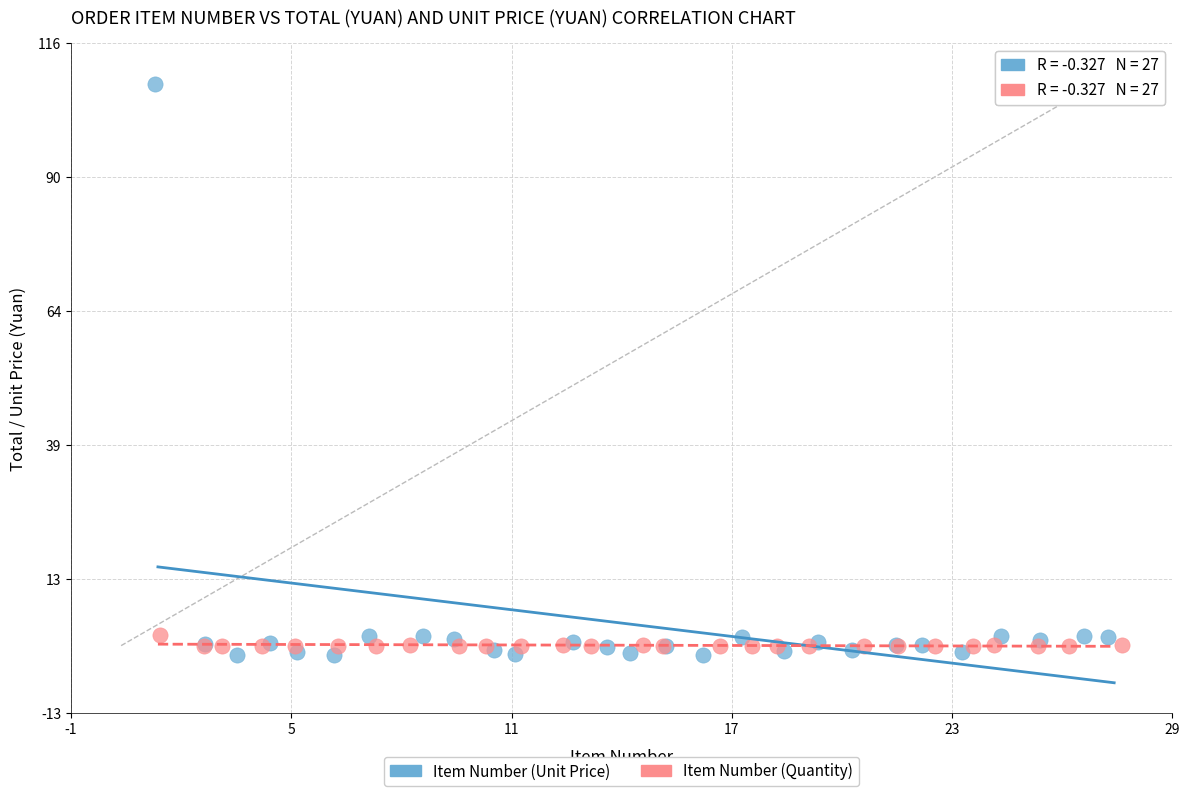

What are all the series names shown in the legend?

Item Number (Unit Price), Item Number (Quantity)